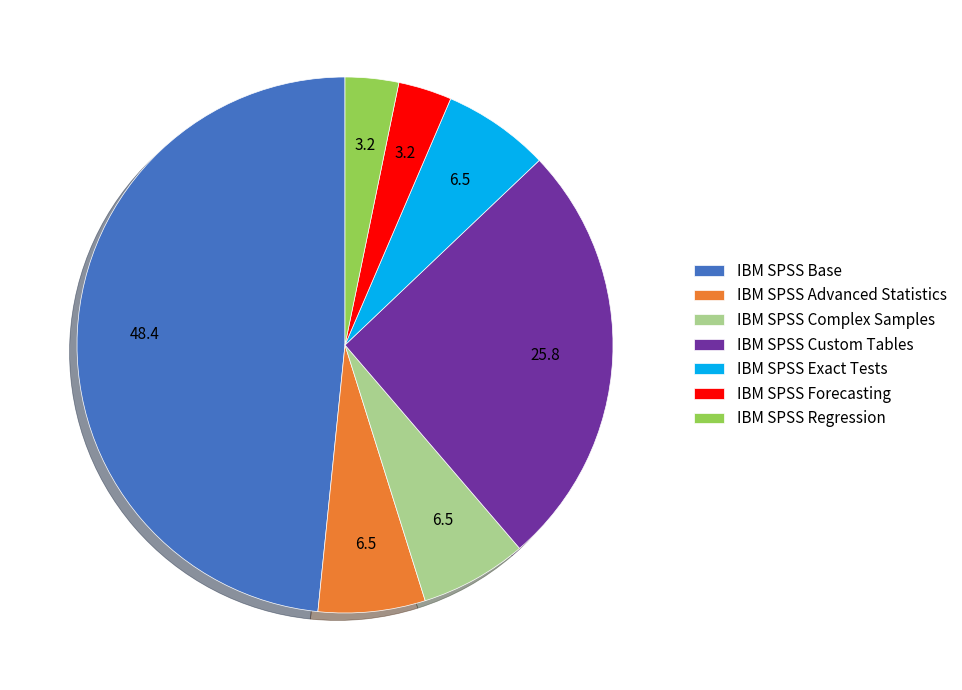

The IBM SPSS Base slice represents 62% of the pie. True or false?

False